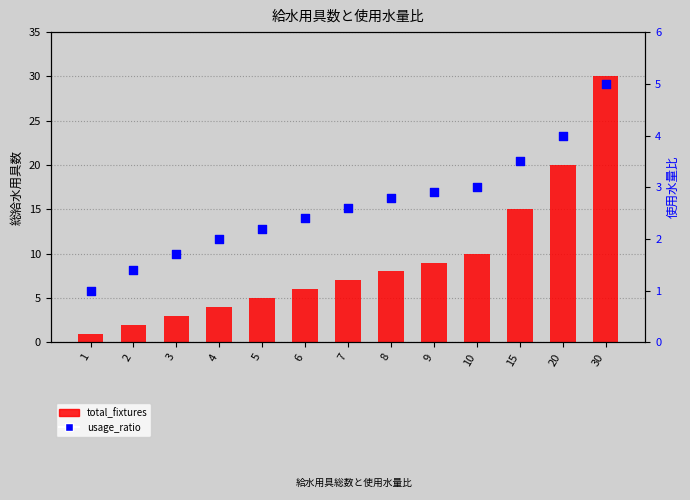

Which series reaches the minimum Y coordinate?

total_fixtures